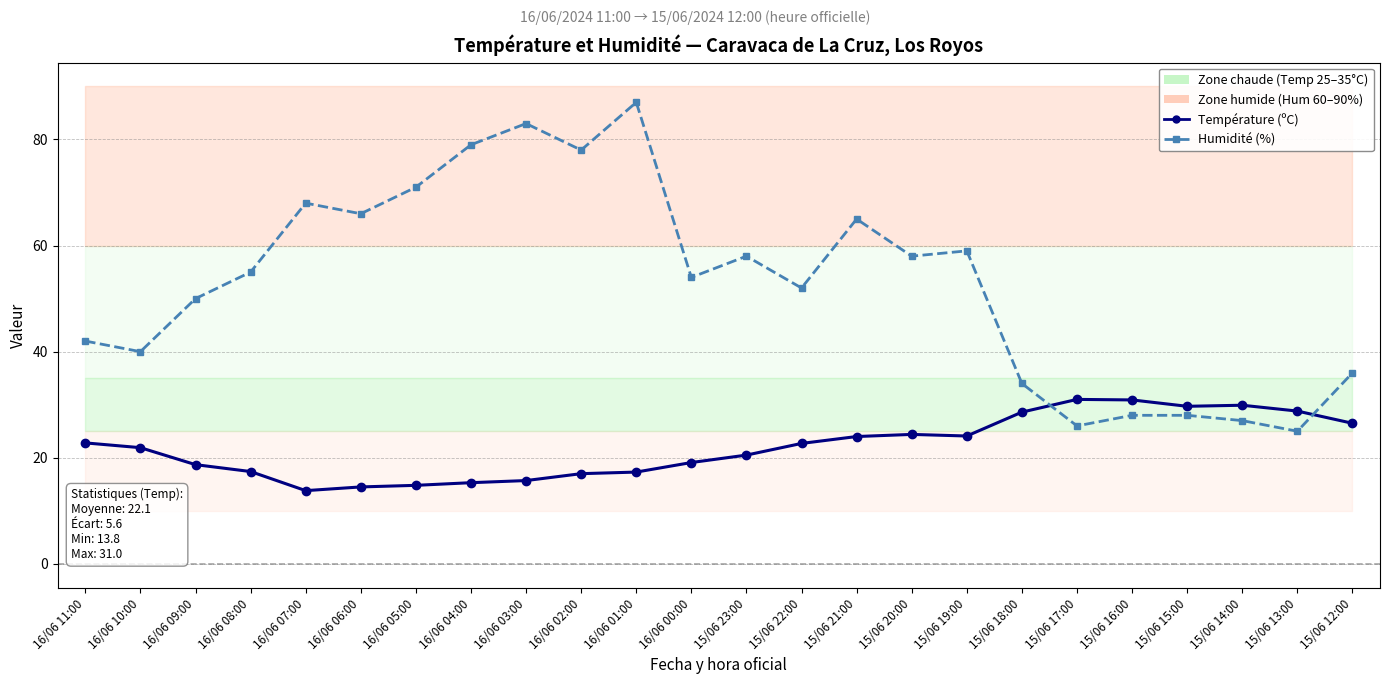

At which label is Température (ºC) closest to 22?

16/06 10:00